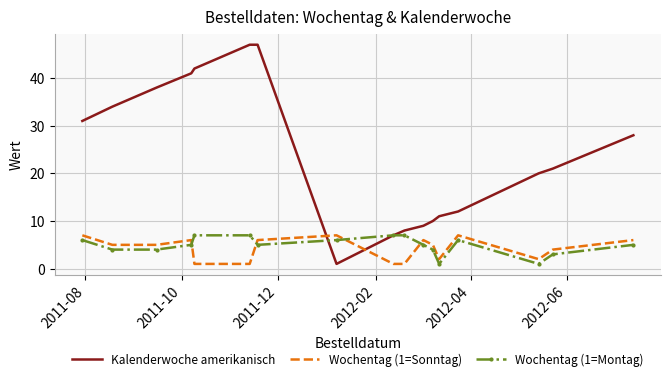

What is the maximum value shown in the chart?

47